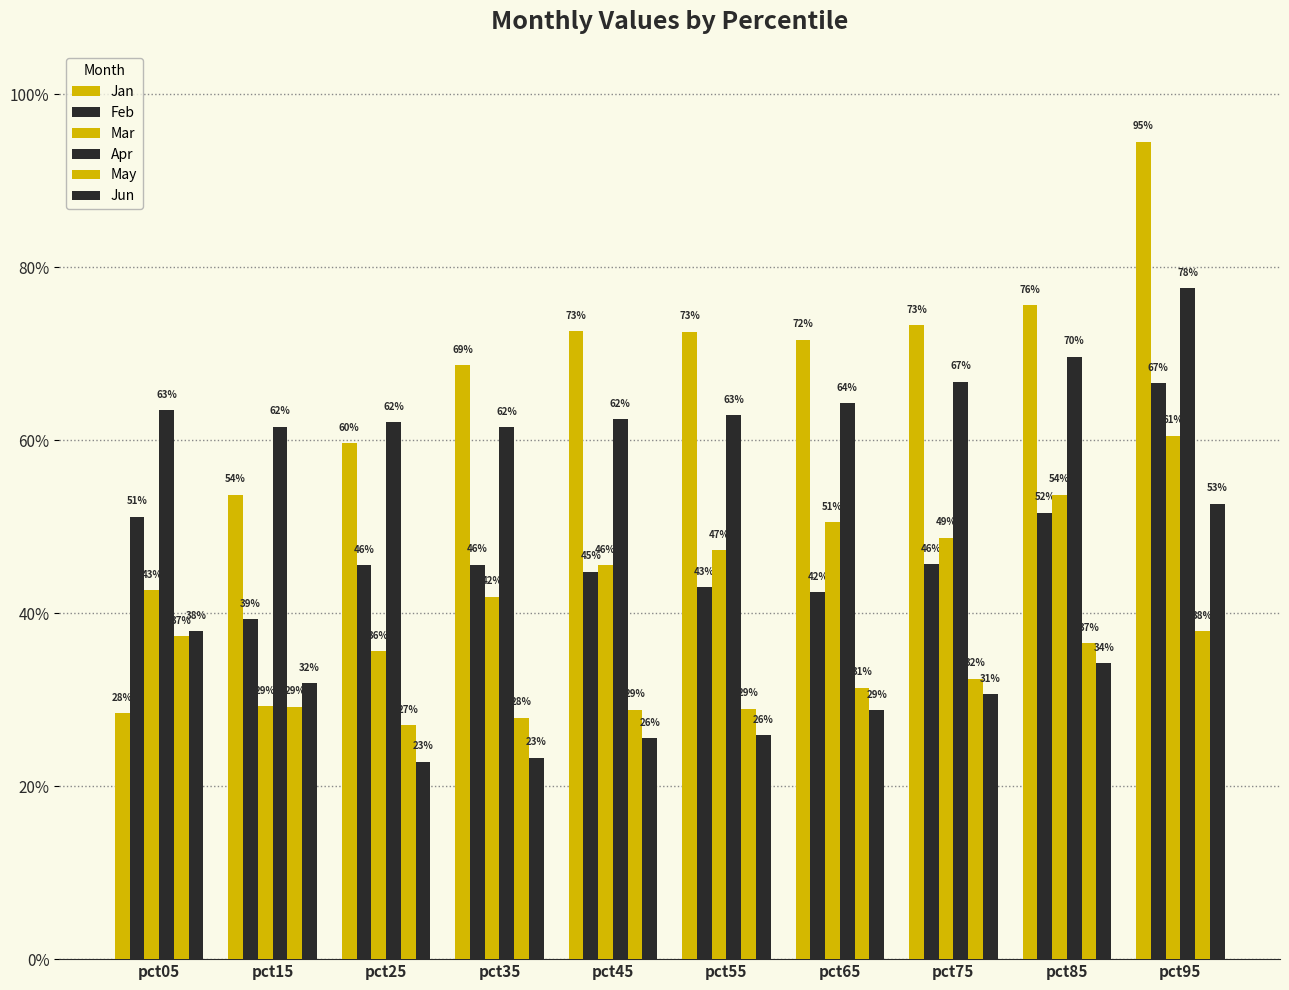

How many series are shown in this chart?

6